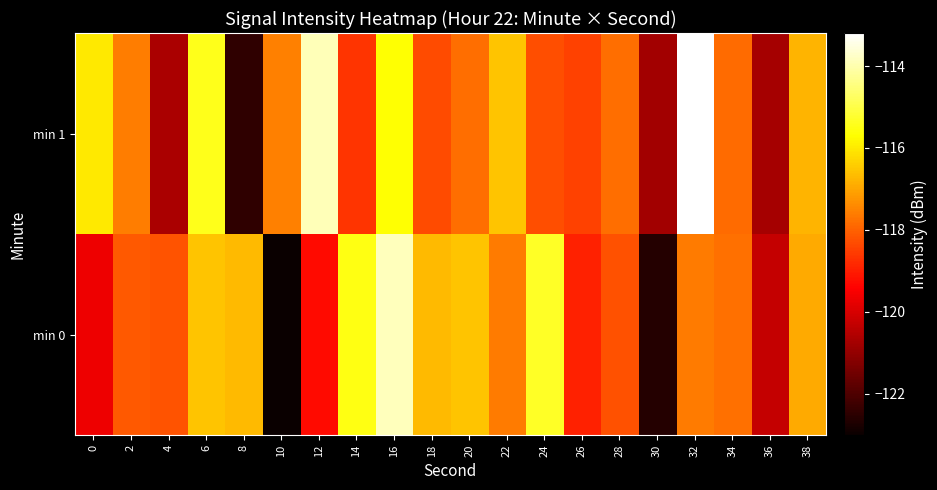

Rank the series at 18 from highest to lowest value.

min 0, min 1